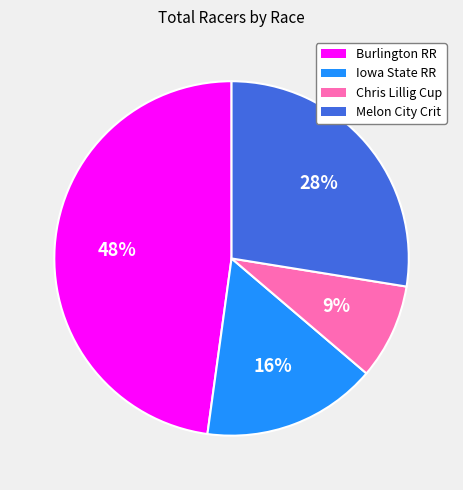

To the nearest percent, what is the difference between the largest and smallest slice percentages?

39%